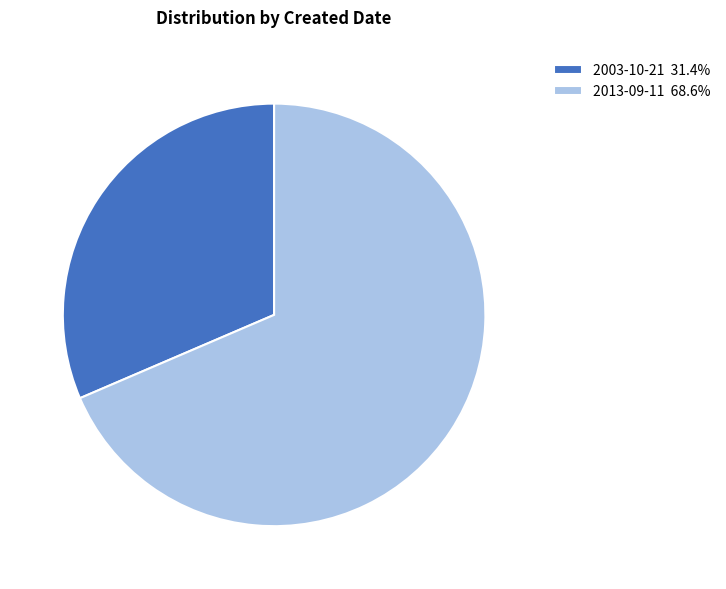

Do 2003-10-21 31.4% and 2013-09-11 68.6% together represent more than half of the pie?

Yes